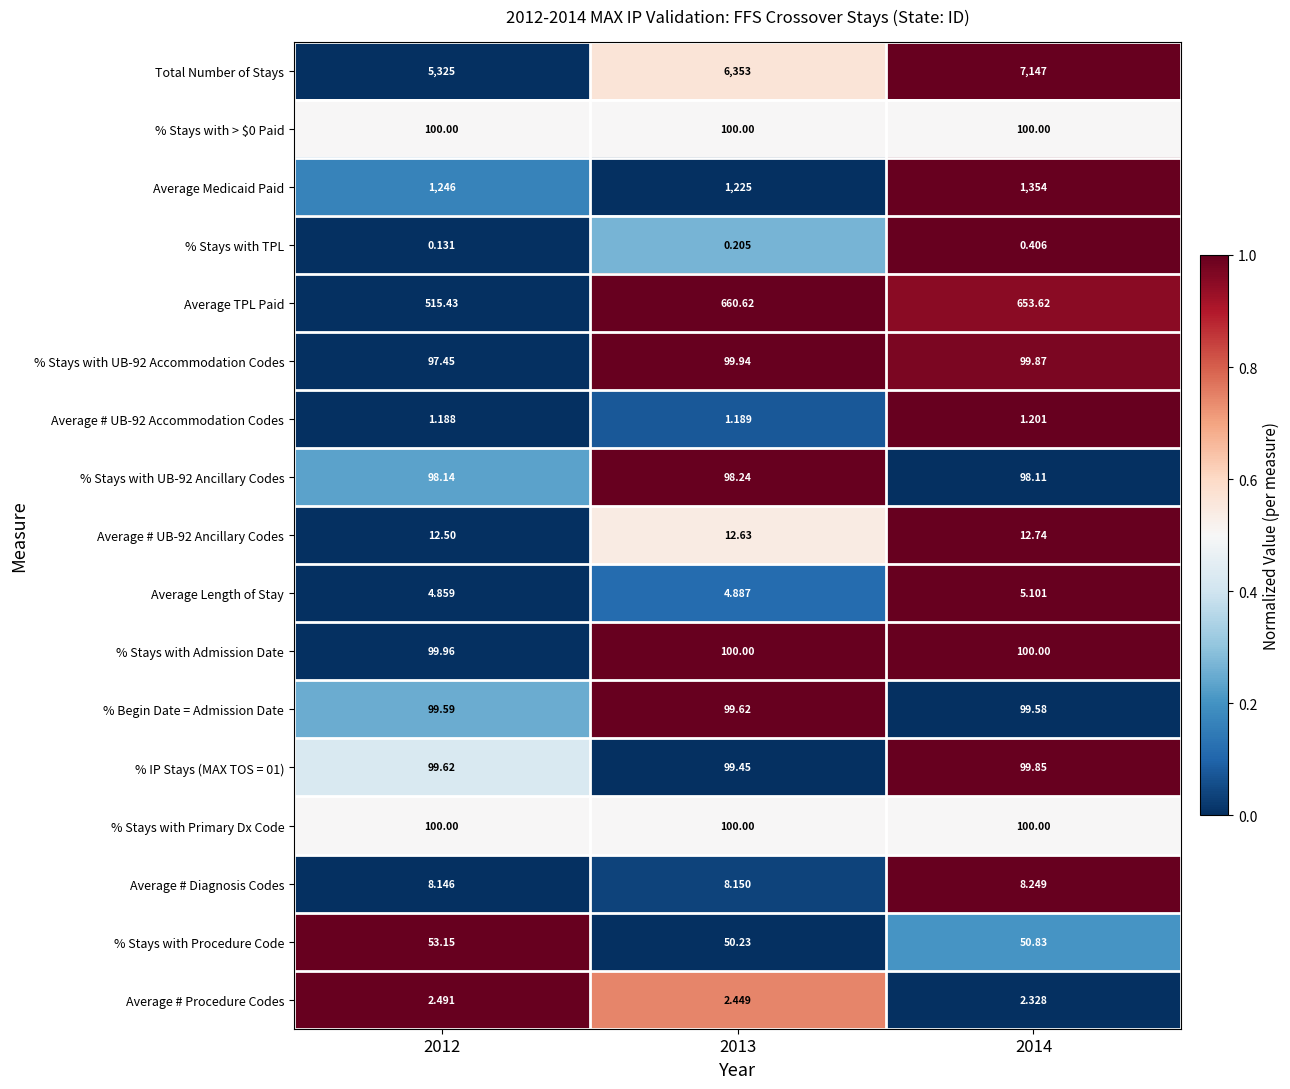

Between 2012 and 2013, which series saw the biggest shift?

Total Number of Stays